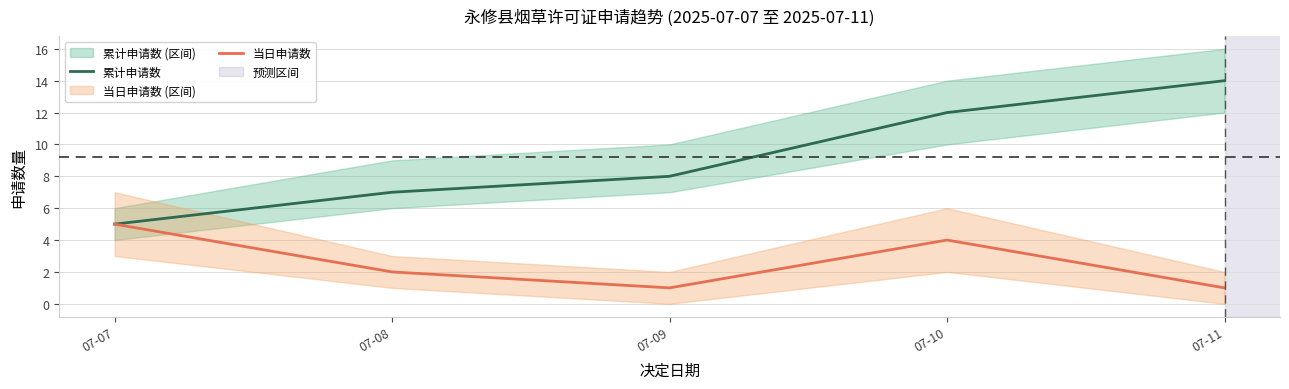

At which label does 累计申请数 first exceed 8?

07-10